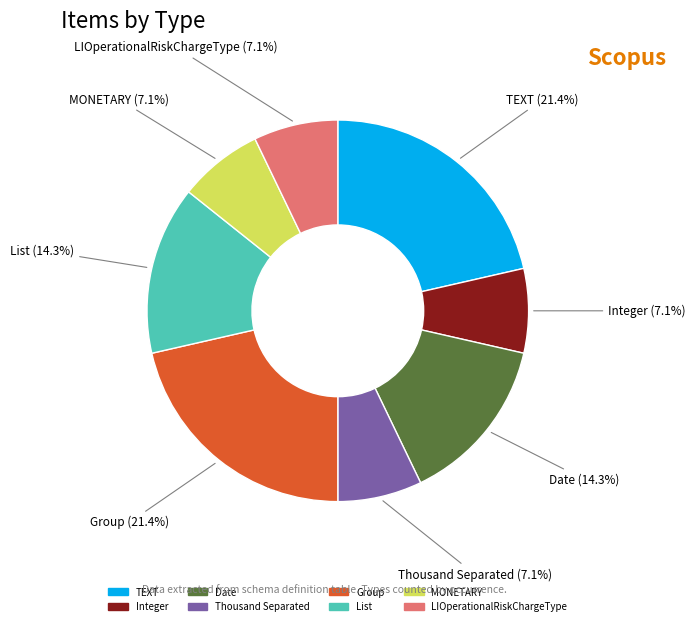

Is there a majority slice in this chart?

No